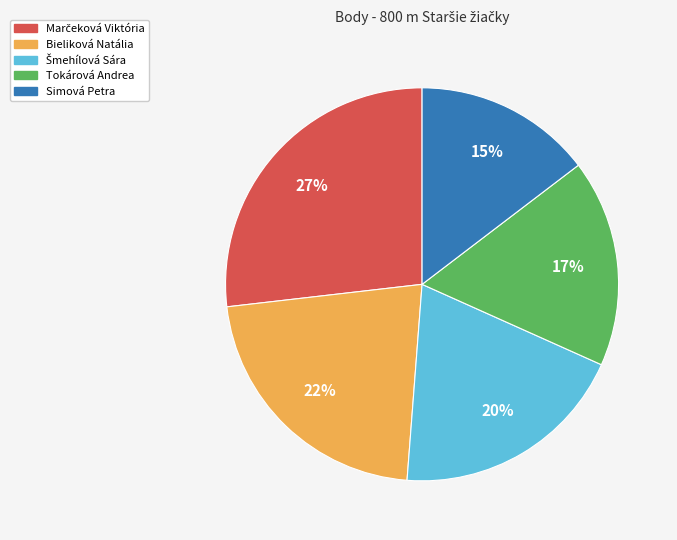

What is the smallest slice in the pie chart?

Simová Petra